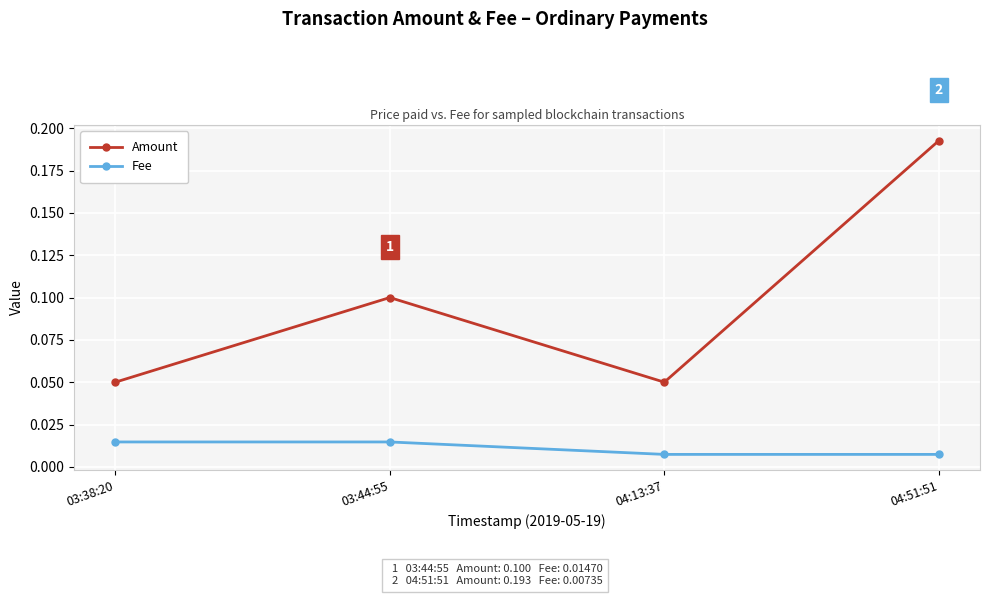

True or false: Amount and Fee intersect in this chart.

False